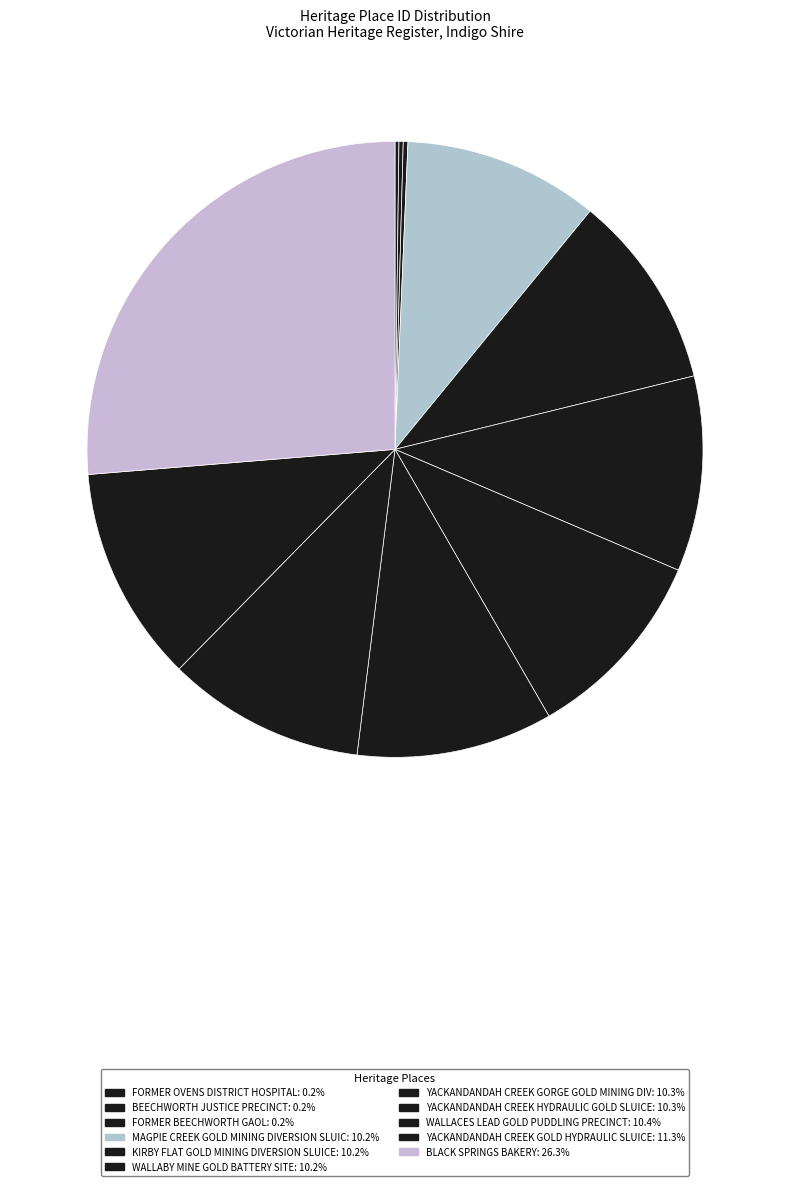

To the nearest percent, what is the difference between the largest and smallest slice percentages?

26%